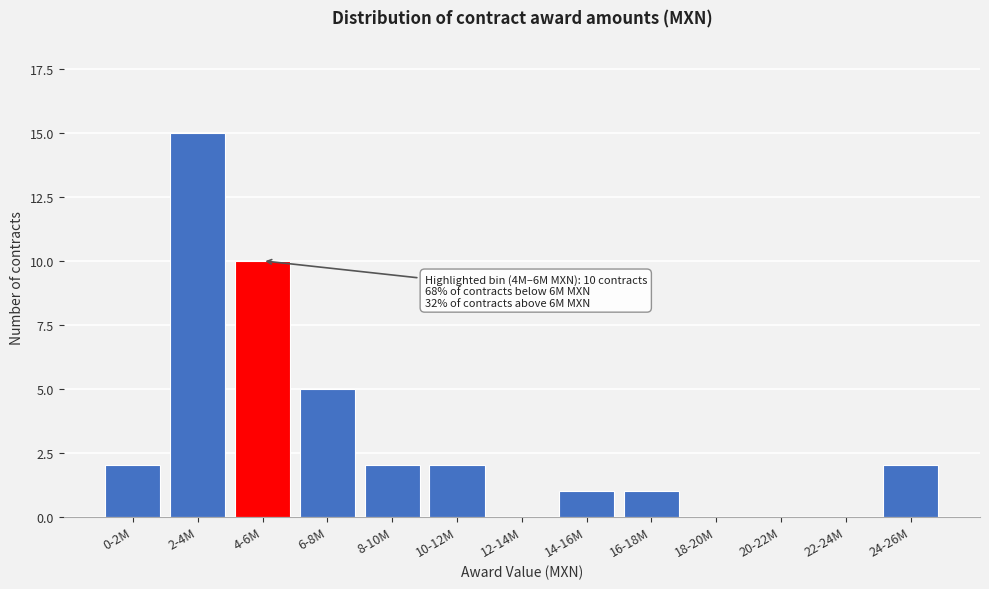

Reading right to left, extract all data points from this chart.

24-26M=2	22-24M=0	20-22M=0	18-20M=0	16-18M=1	14-16M=1	12-14M=0	10-12M=2	8-10M=2	6-8M=5	4-6M=10	2-4M=15	0-2M=2